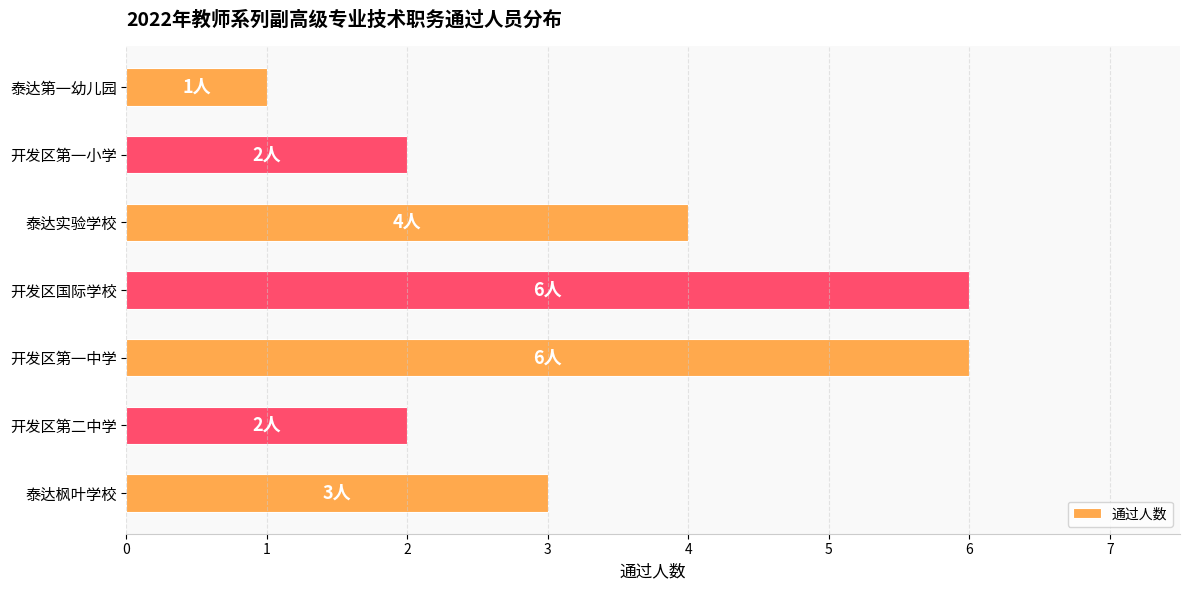

Which has a higher value, 泰达枫叶学校 or 开发区第一小学?

泰达枫叶学校